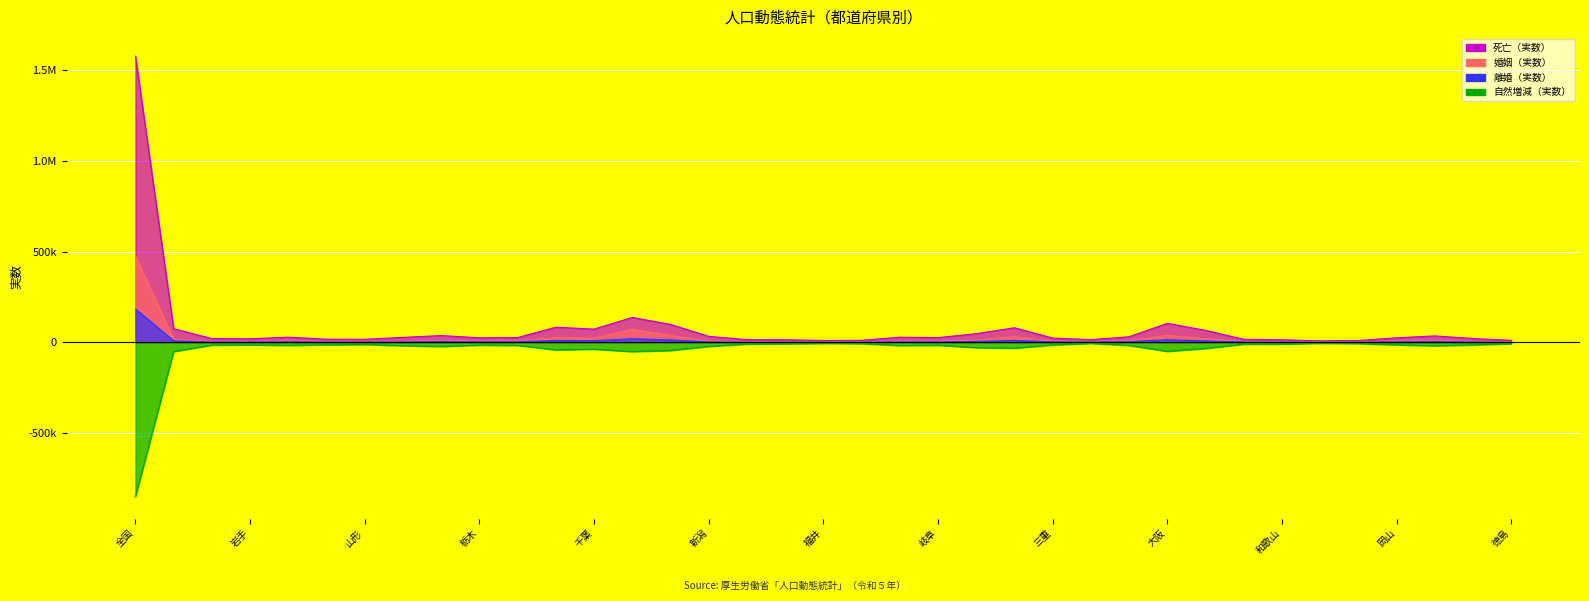

Reading left to right, list all the values displayed in this chart.

死亡（実数）: 1576016	75120	20835	19612	28640	17517	16975	27514	37603	25049	26743	83597	73002	137241	98744	33185	15095	14746	10426	11267	28423	26089	47926	80557	23744	14955	30735	104964	66171	16972	14535	8290	10461	25281	35563	21253	11263
婚姻（実数）: 474741	17281	3326	3376	7899	2302	2971	5599	9338	6594	6220	27531	23251	71774	38176	6262	3276	3792	2620	2763	6600	6076	12387	31759	6039	5230	8731	38513	19629	4019	2944	1810	2095	6781	10083	4145	2277
離婚（実数）: 183814	8629	1665	1488	3138	1151	1223	2563	4078	2732	2751	10697	9151	20016	13343	2511	1126	1356	942	1118	2748	2602	5028	10928	2515	1943	3561	14556	8060	1751	1466	781	799	2750	4103	1873	956
自然増減（実数）: -848728	-50690	-15139	-14180	-16312	-13906	-11824	-18495	-22705	-15091	-16793	-41489	-37344	-50893	-44753	-22269	-9583	-7989	-5863	-6870	-17298	-15620	-28957	-32155	-14220	-5706	-16853	-49672	-33556	-10029	-9634	-5027	-6702	-13706	-18881	-14064	-7360